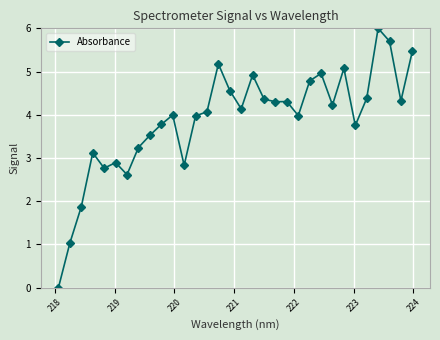

What is the value of the 30th point from the left?

5.7